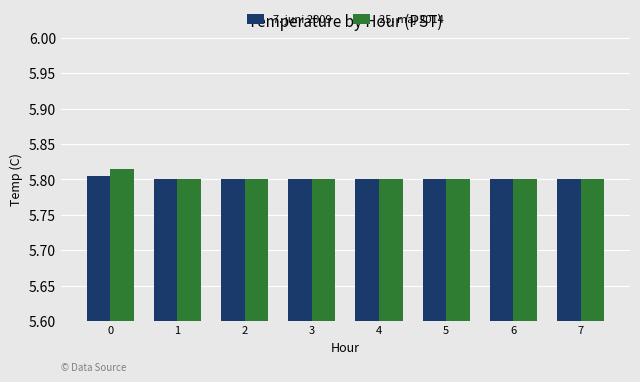

At how many categories does at least one series exceed 5?

8